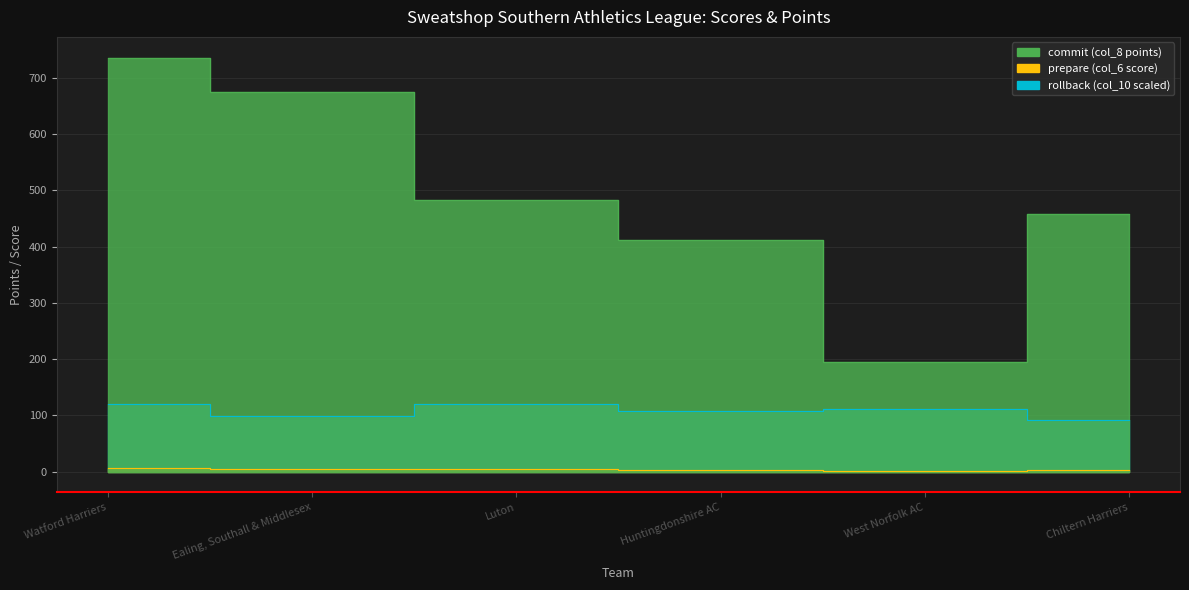

Where is rollback nearest to the value 105?

Huntingdonshire AC